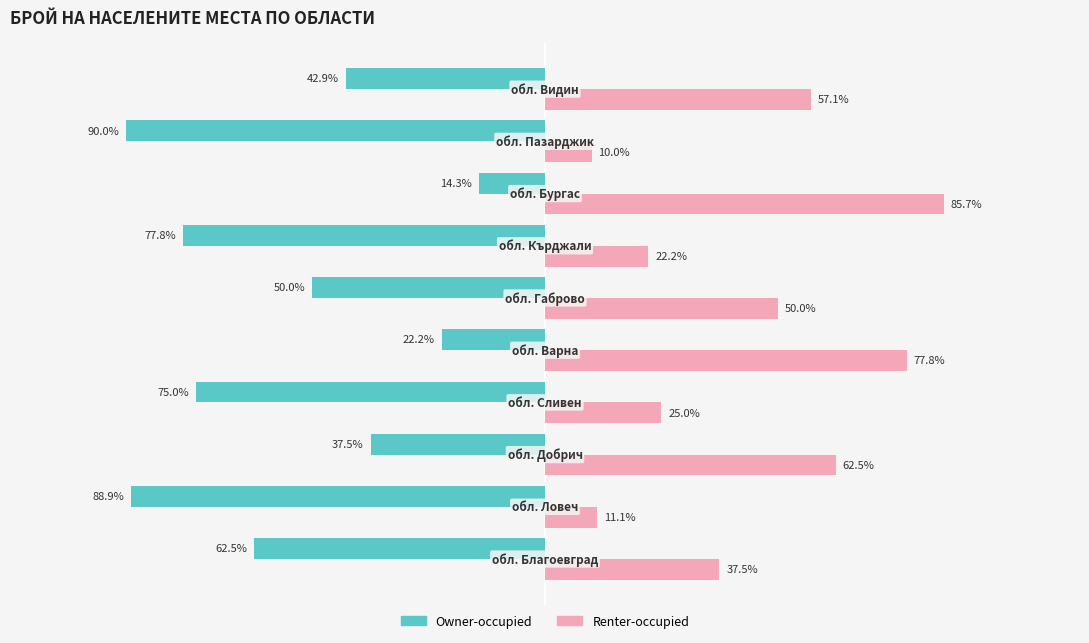

Rank the series by their average value, from lowest to highest.

Owner-occupied, Renter-occupied